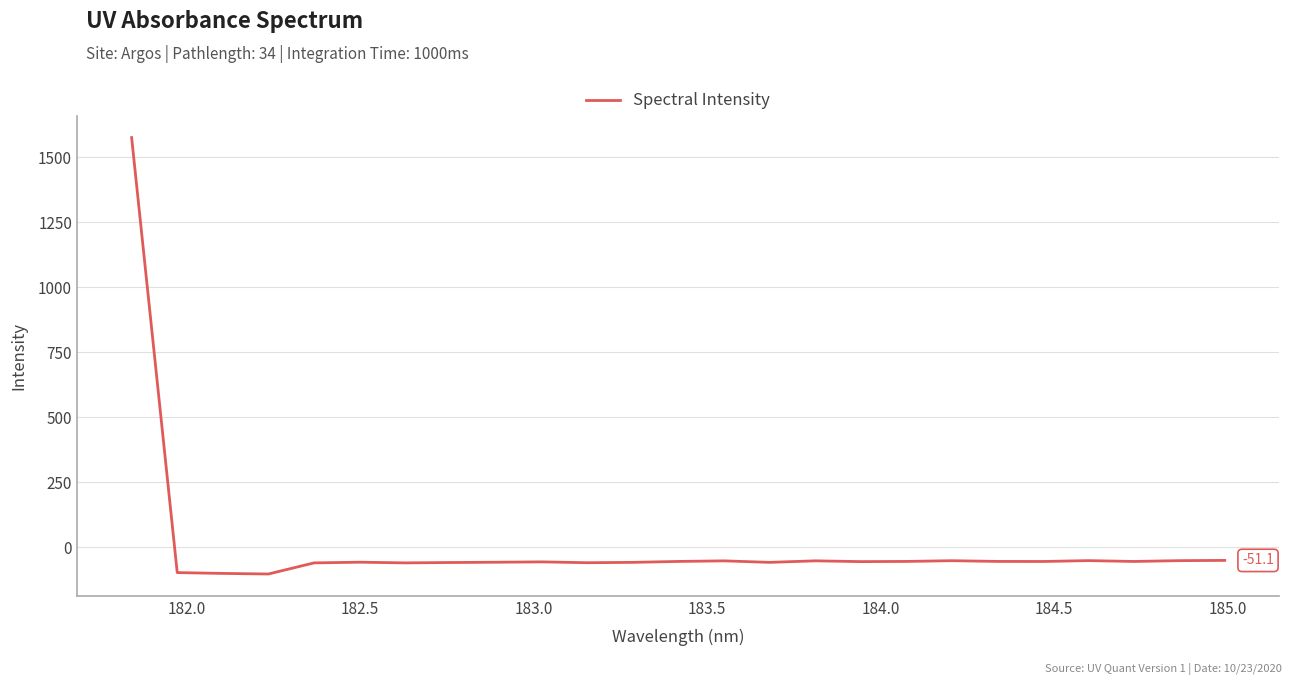

What is the sum of all values?

98.8